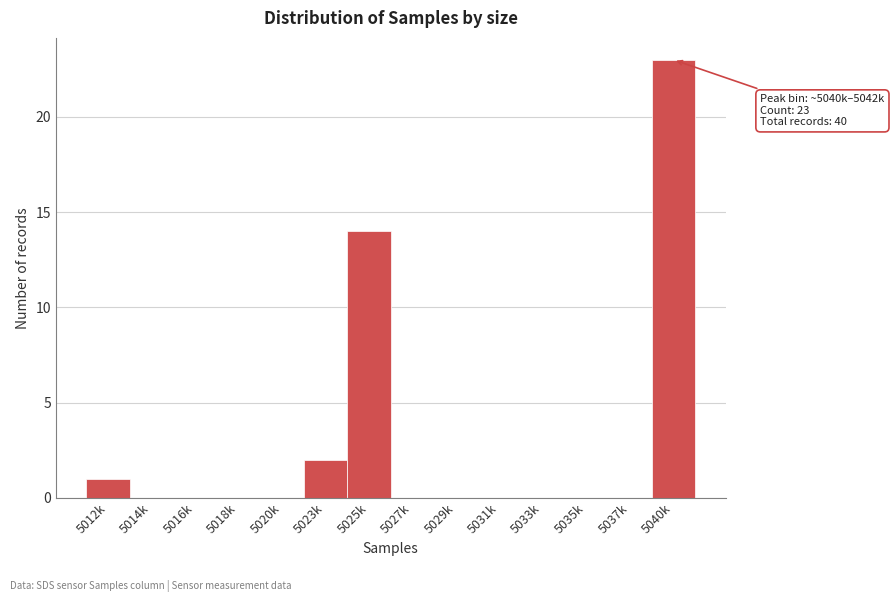

Reading left to right, list all the values displayed in this chart.

5012k=1	5014k=0	5016k=0	5018k=0	5020k=0	5023k=2	5025k=14	5027k=0	5029k=0	5031k=0	5033k=0	5035k=0	5037k=0	5040k=23